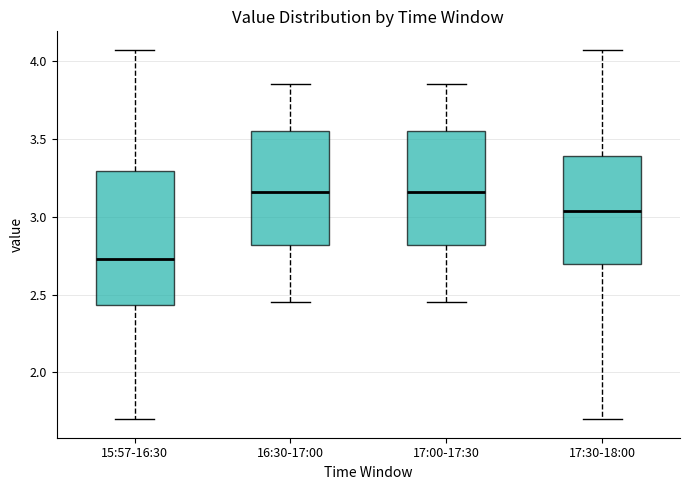

Where does the upper whisker of the box for 15:57-16:30 end on the y-axis? The values are not printed on the chart, so give them approximately, as read against the axis.

4.05